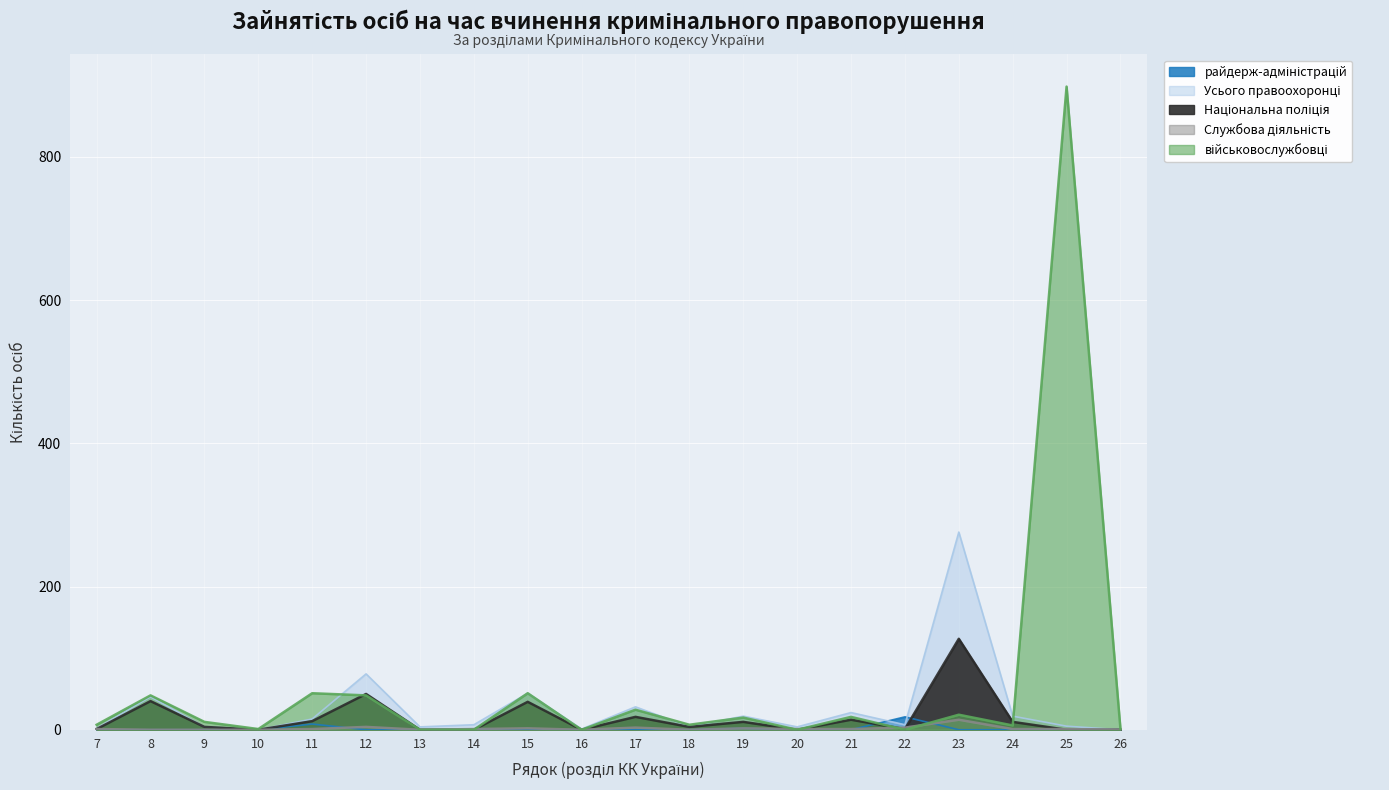

What is the difference between the Усього правоохоронці values at 11 and 15?

36